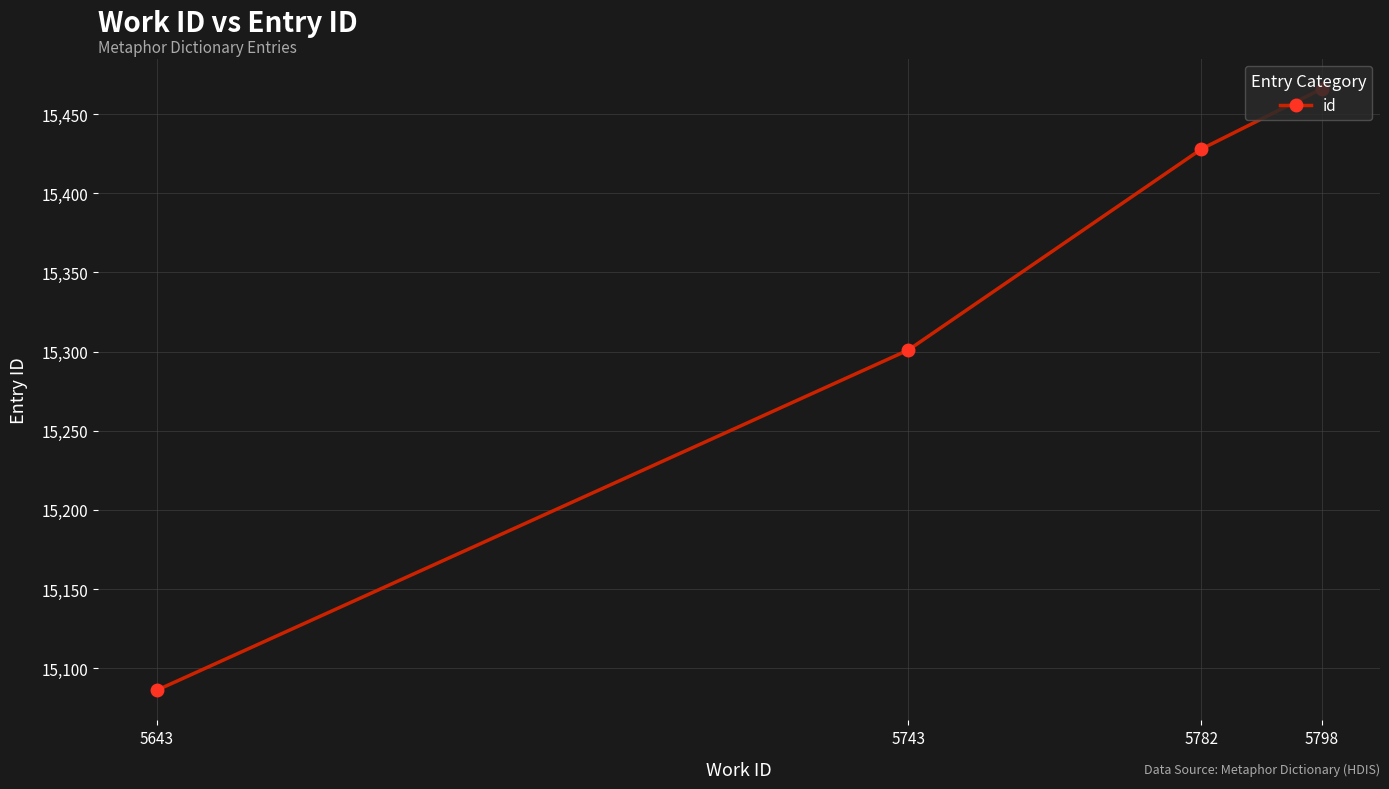

Count the number of categories in the chart.

4